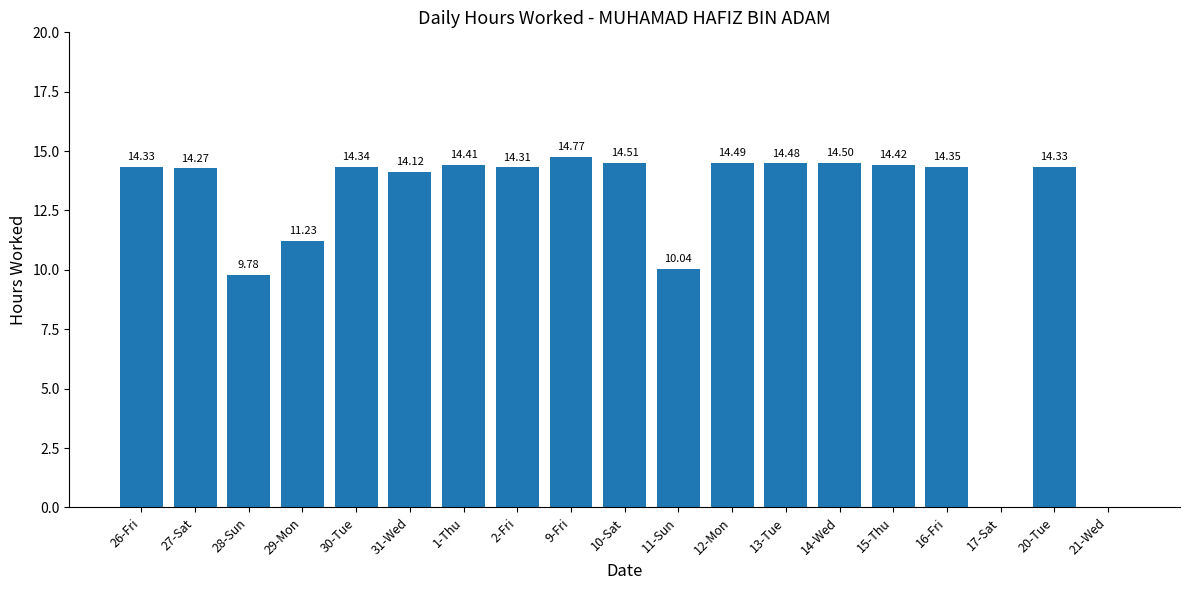

What is the maximum value shown in the chart?

14.8